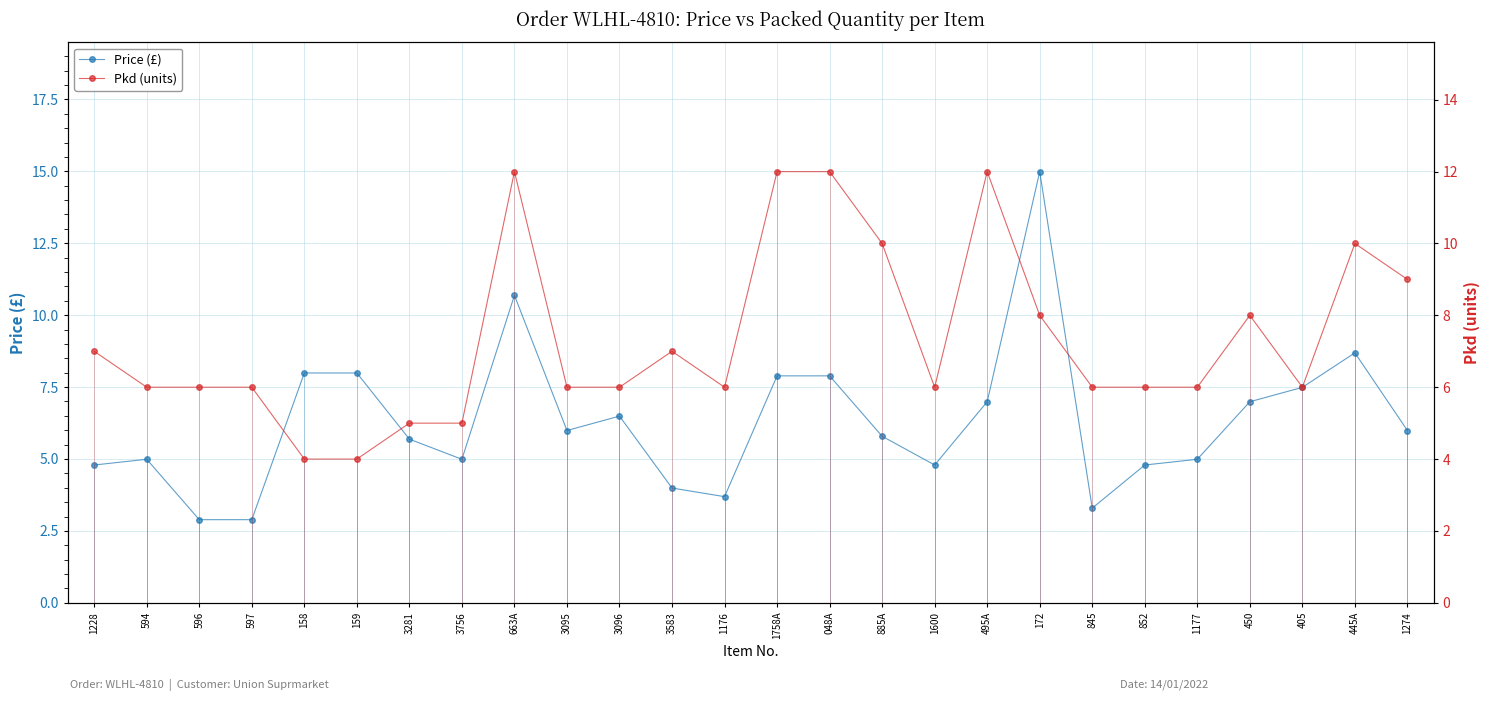

Reading right to left, list all the values displayed in this chart.

Price (£): 6.0	8.7	7.5	7.0	5.0	4.8	3.3	15.0	7.0	4.8	5.8	7.9	7.9	3.7	4.0	6.5	6.0	10.7	5.0	5.7	8.0	8.0	2.9	2.9	5.0	4.8
Pkd (units): 9.0	10.0	6.0	8.0	6.0	6.0	6.0	8.0	12.0	6.0	10.0	12.0	12.0	6.0	7.0	6.0	6.0	12.0	5.0	5.0	4.0	4.0	6.0	6.0	6.0	7.0